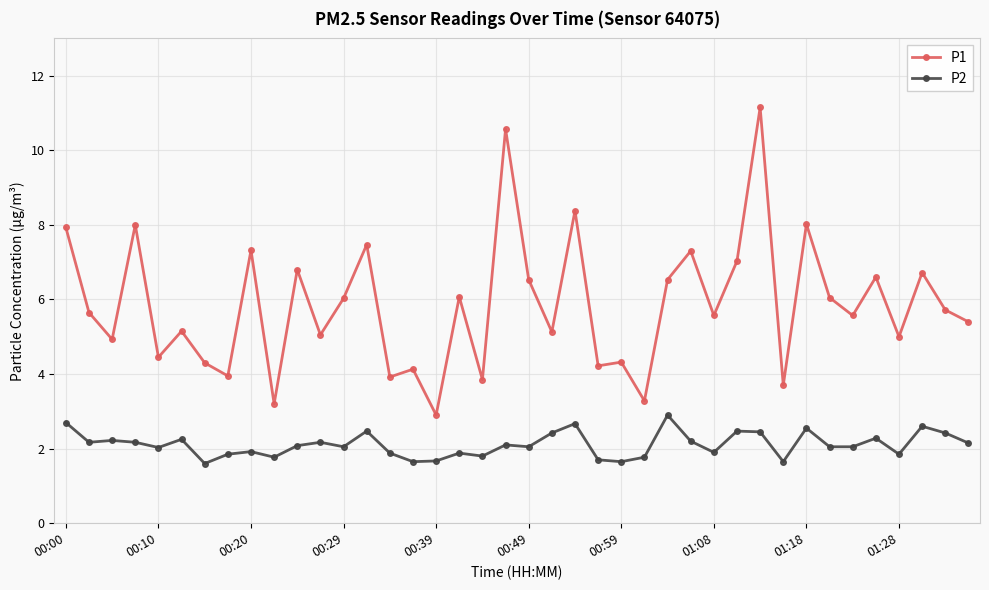

What are all the series names shown in the legend?

P1, P2